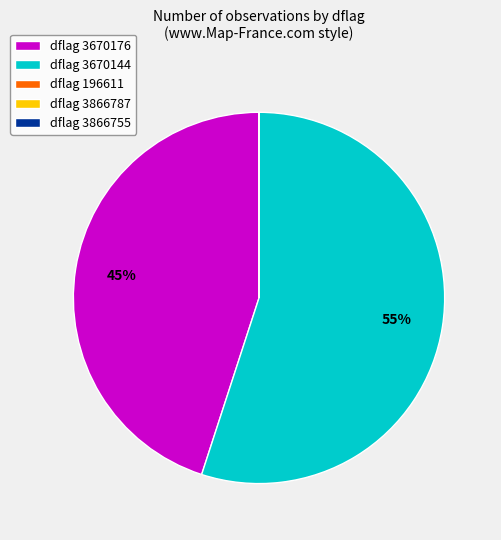

To the nearest percent, what is the difference between the largest and smallest slice percentages?

55%